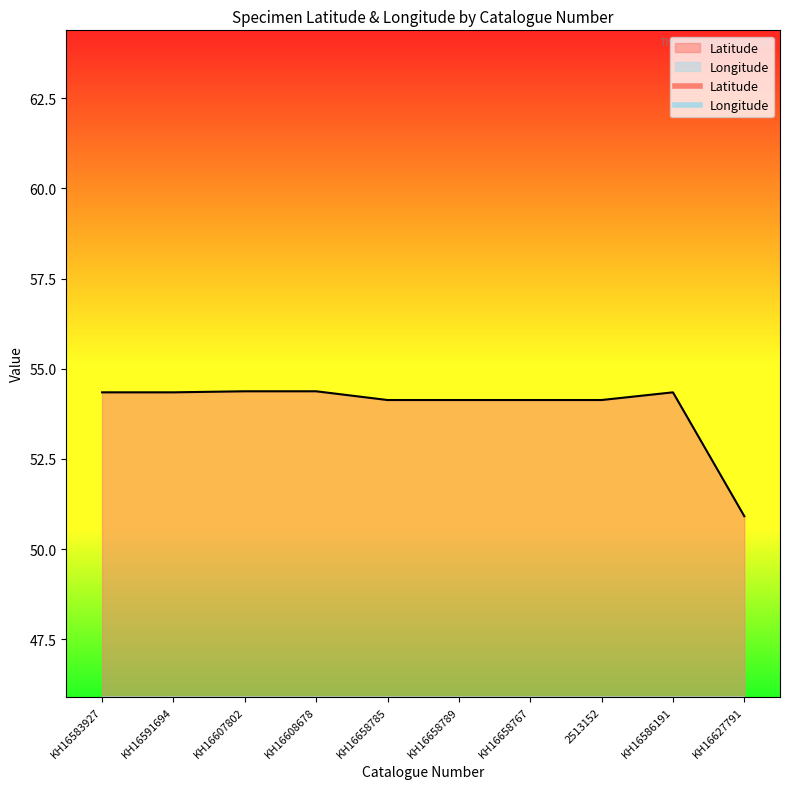

What is the sum of all Latitude values?

539.2